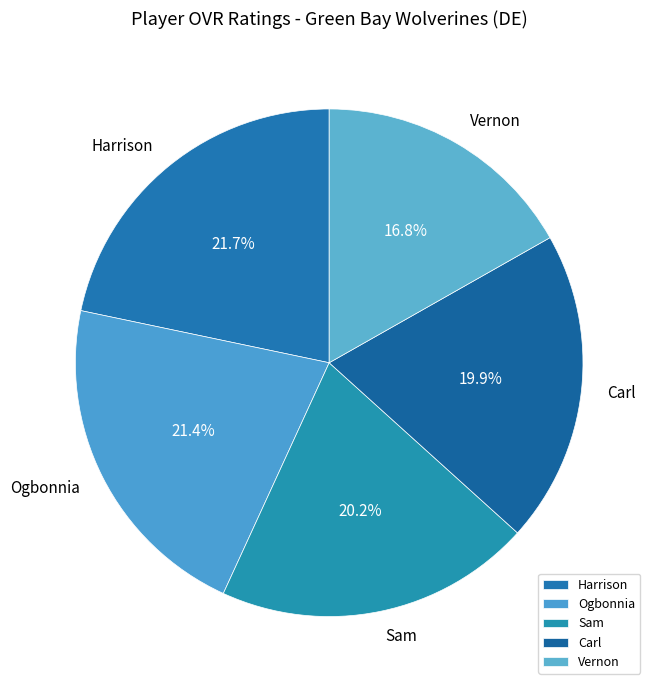

Which slice is the smallest?

Vernon